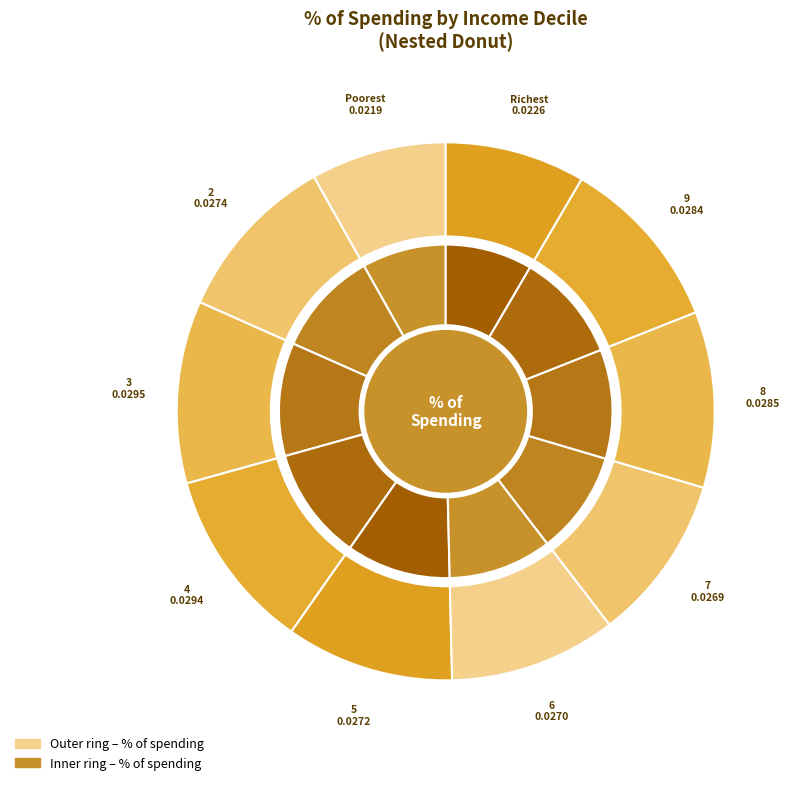

How many segments does this pie chart have?

10